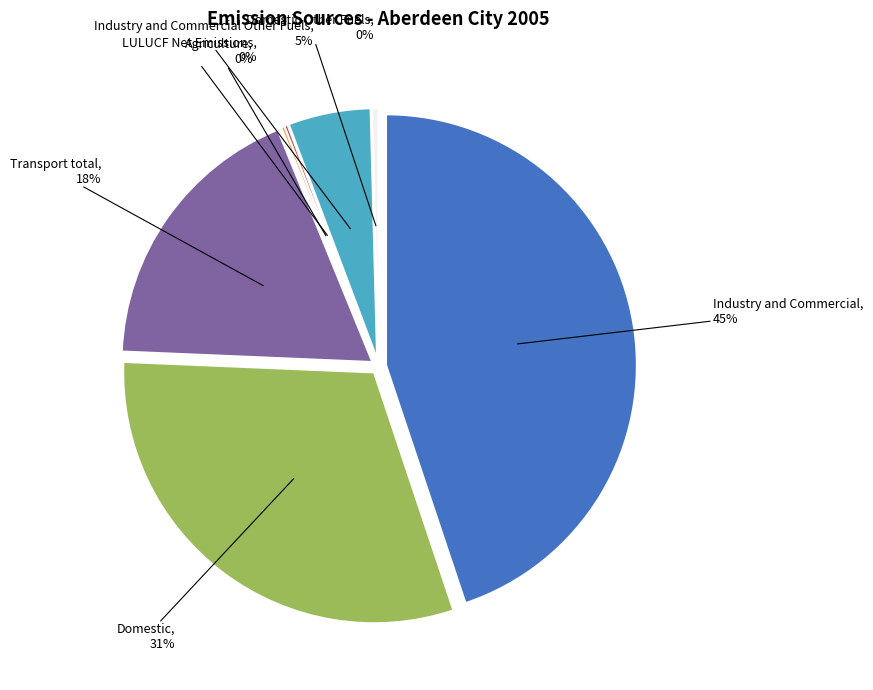

How much of the chart is everything except Domestic?

69.2%